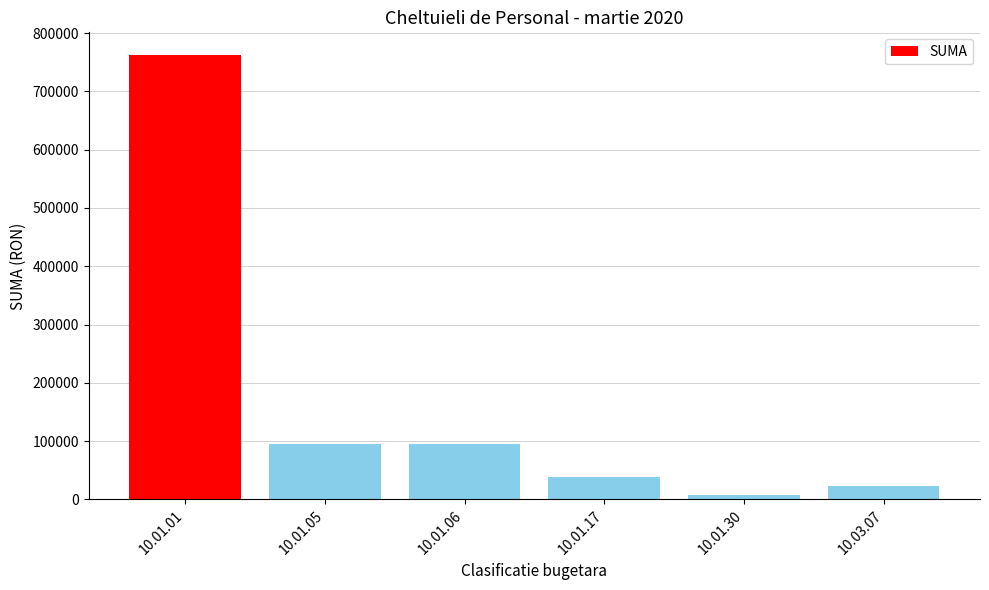

What is the sum of all values?

1022590